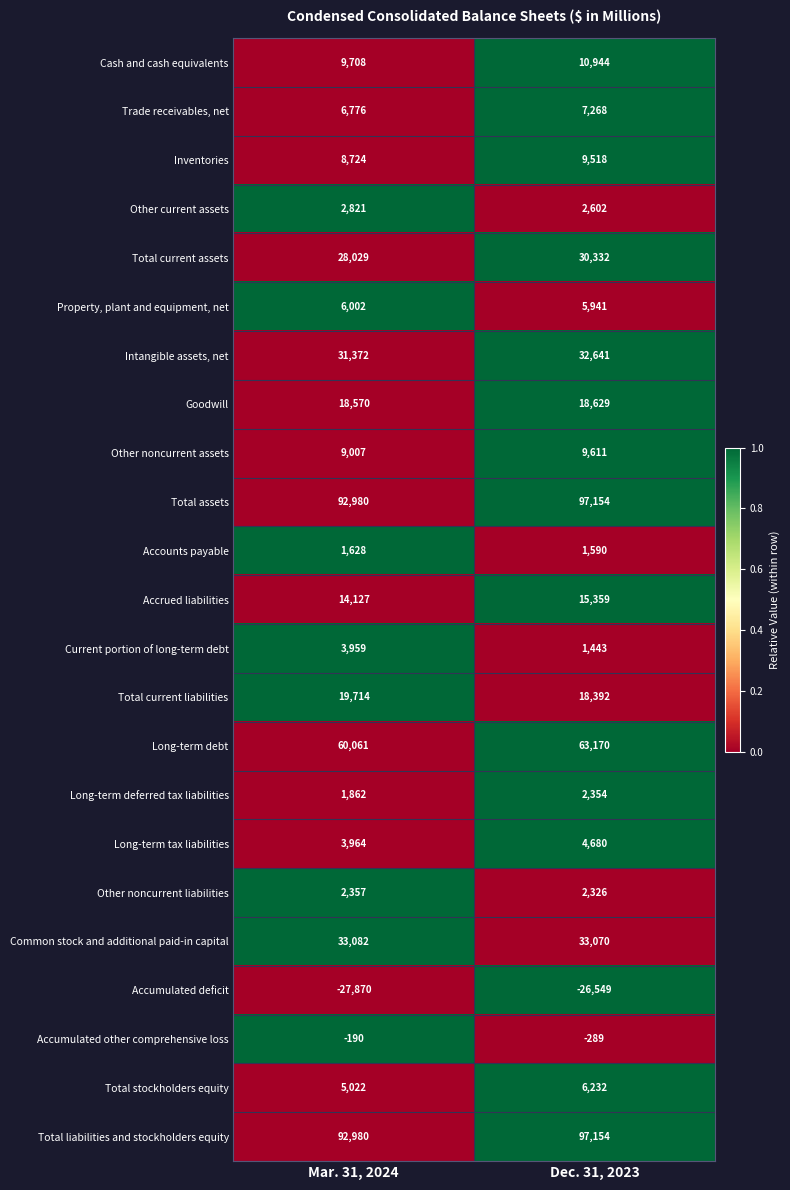

The Other noncurrent liabilities series shows 2357 at Mar. 31, 2024. True or false?

True